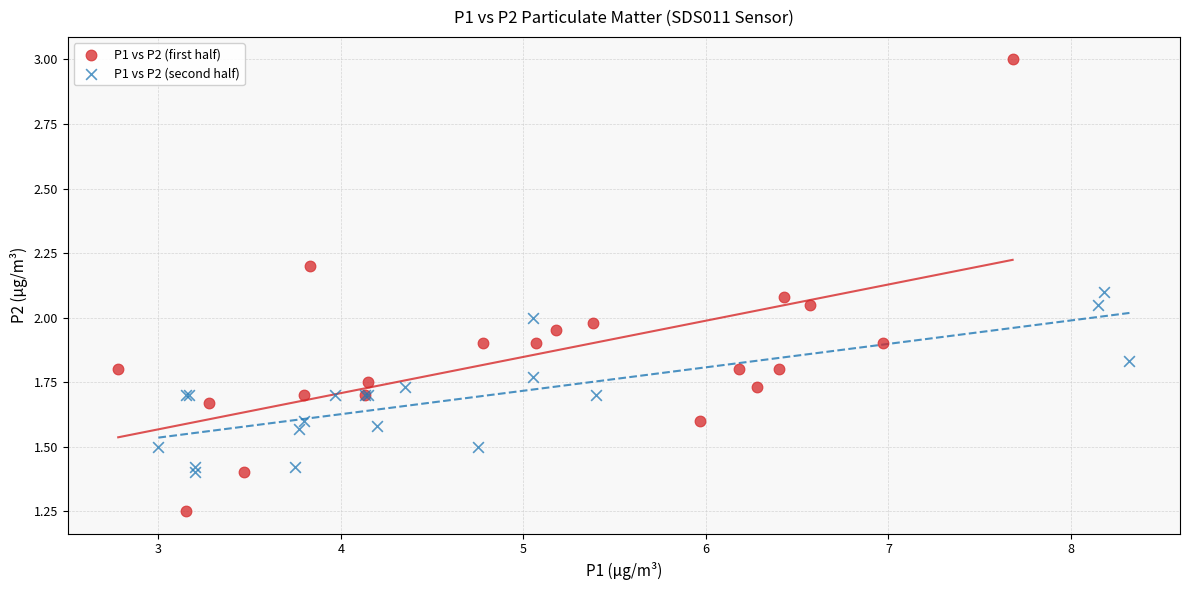

Which series reaches the minimum Y coordinate?

P1 vs P2 (first half)